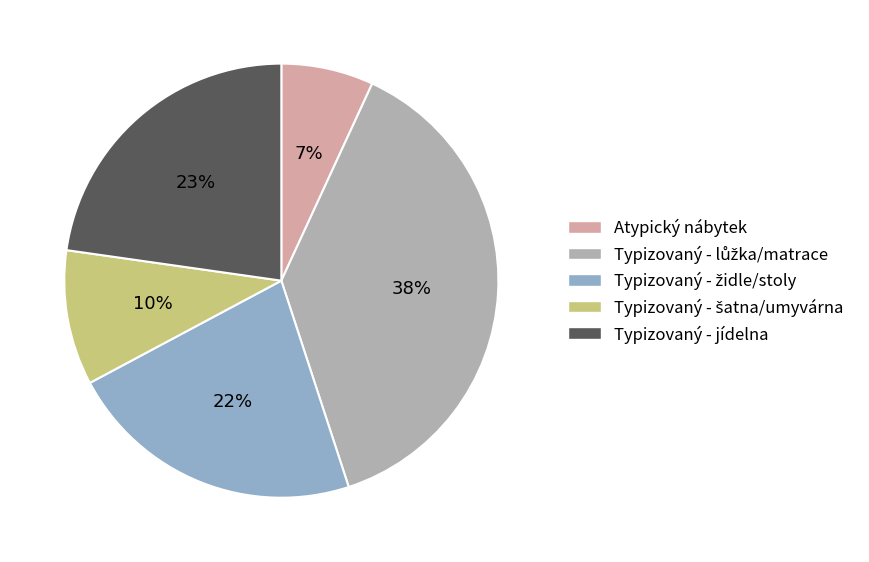

Count the number of slices in the pie.

5